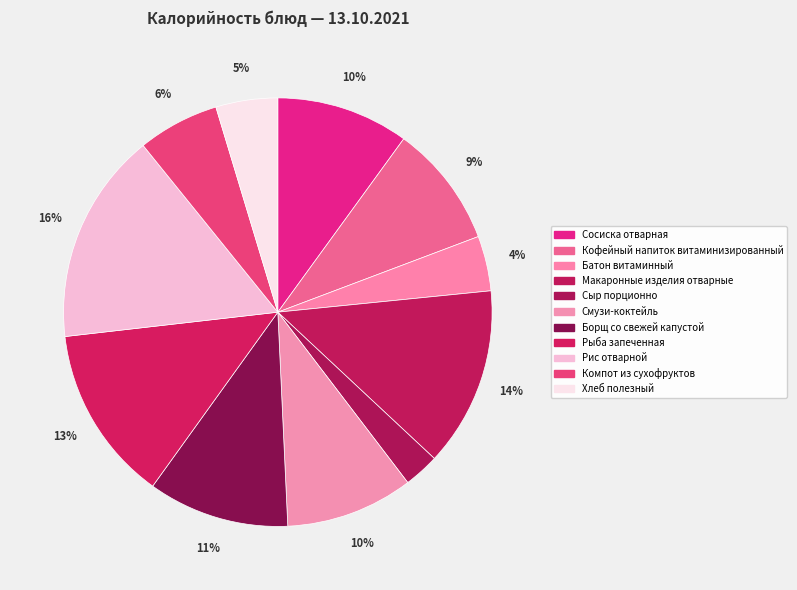

What percentage is the Кофейный напиток витаминизированный slice, to the nearest percent?

9%